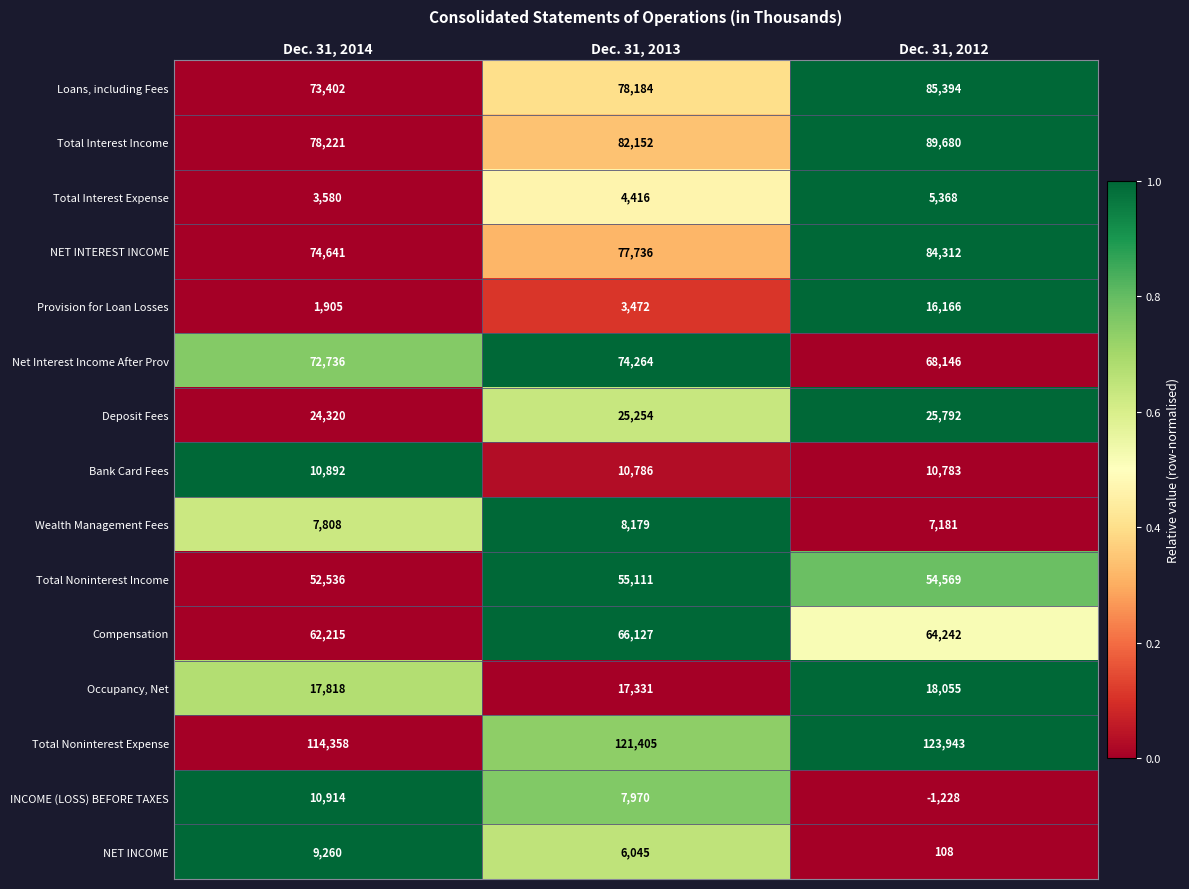

What is the sum of the Deposit Fees values at Dec. 31, 2014 and Dec. 31, 2012?

50112